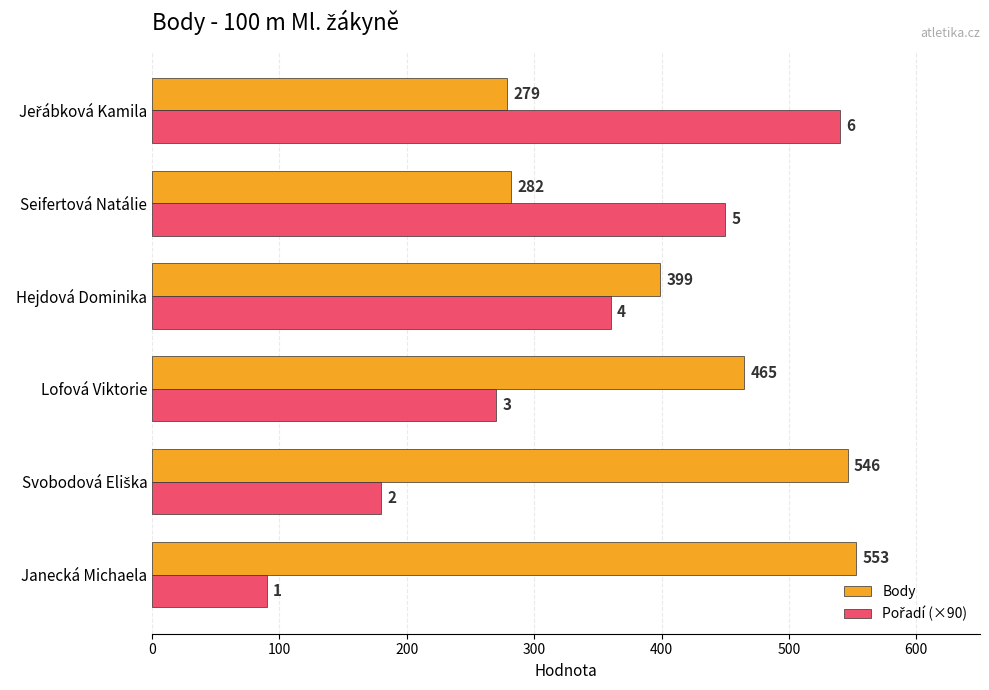

Which category has the highest value across all series?

Janecká Michaela